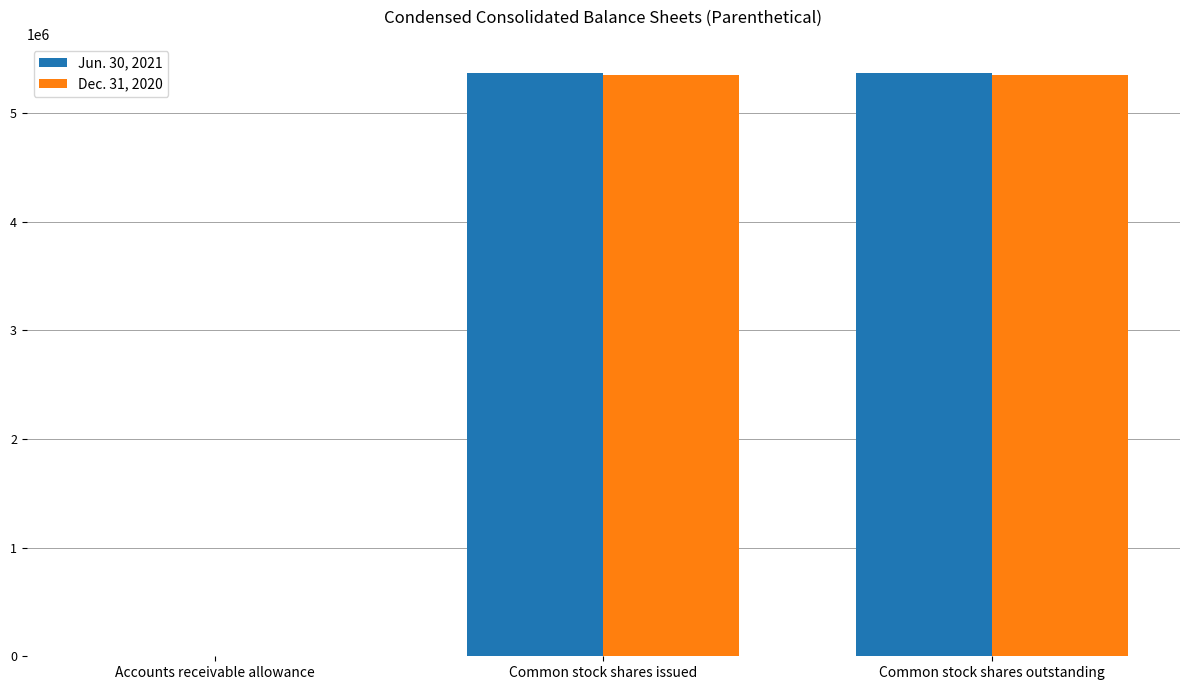

What are all the series names shown in the legend?

Jun. 30, 2021, Dec. 31, 2020